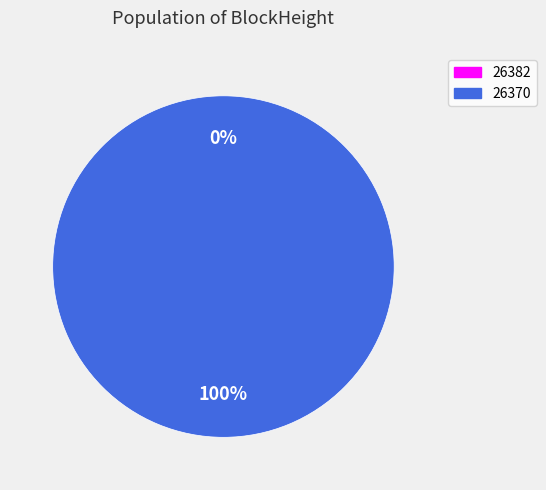

Is 26370 the majority of the pie?

Yes